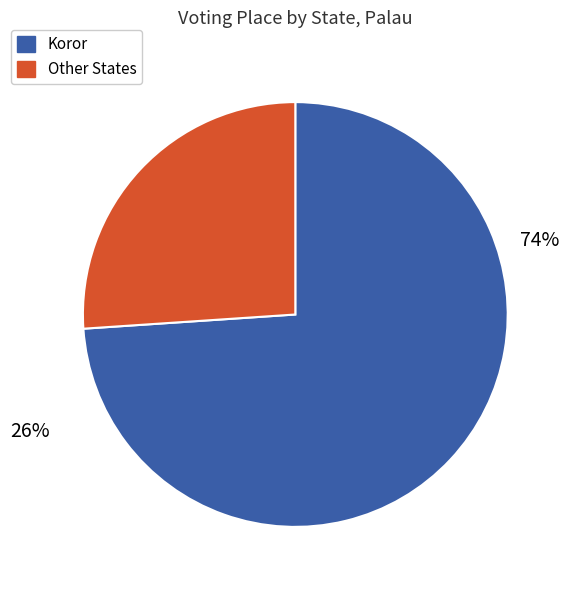

Is there any slice that represents more than half of the pie?

Yes